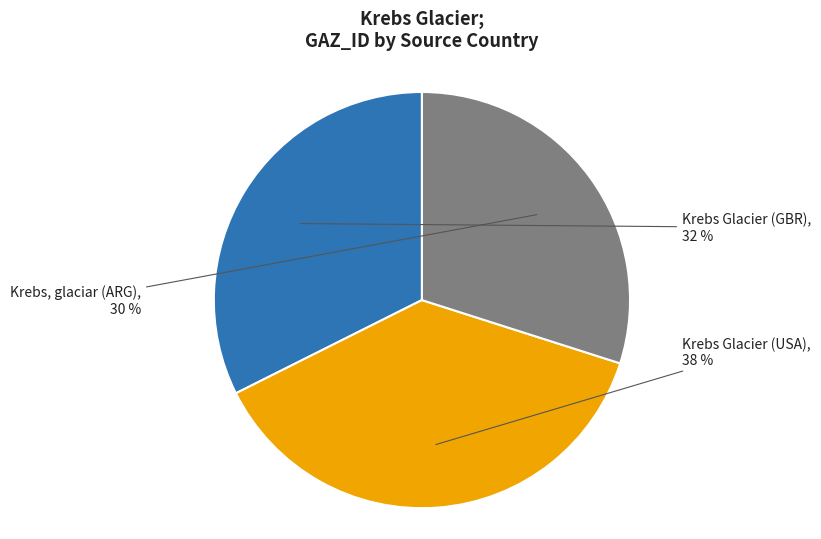

Combined, do Krebs, glaciar (ARG) and Krebs Glacier (GBR) account for over 50%?

Yes